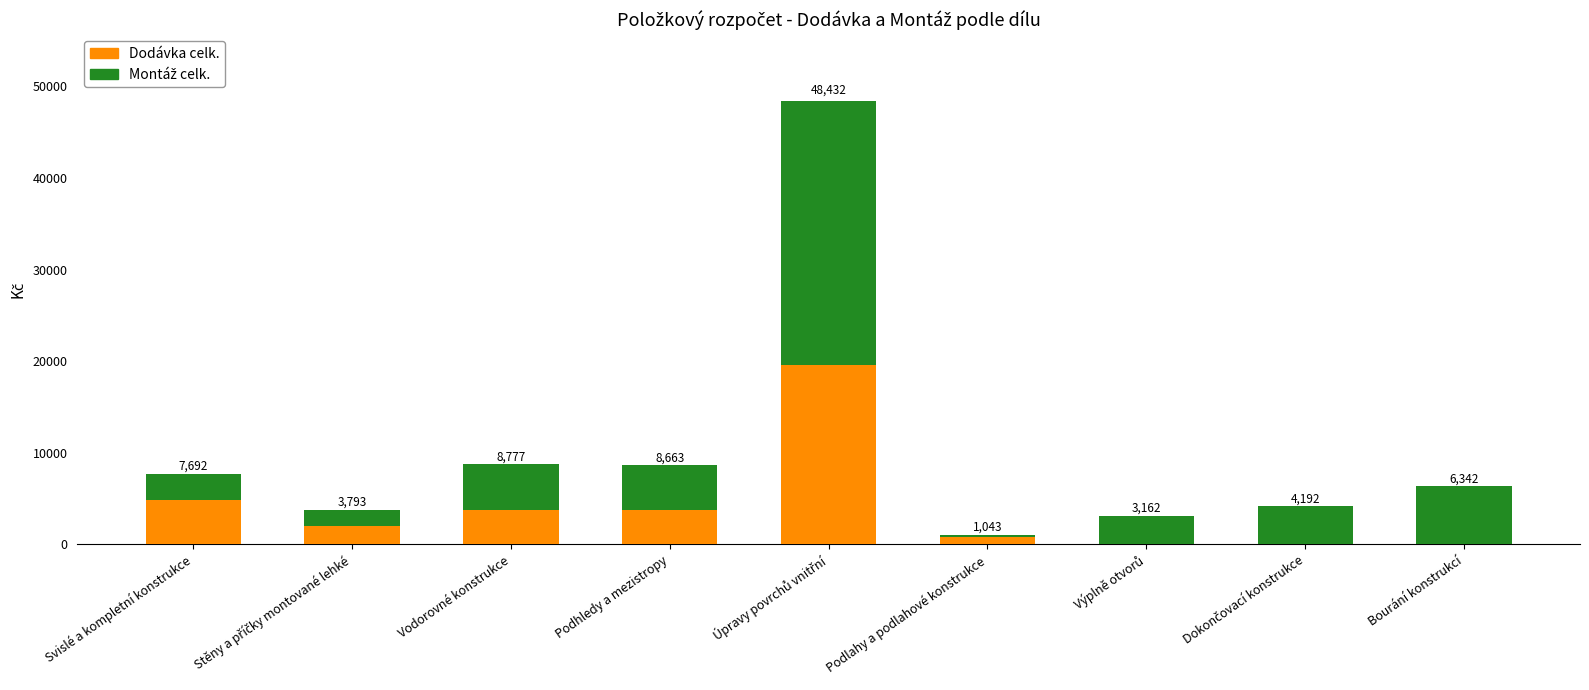

True or false: Montáž celk. has a value of 190.8 at Podlahy a podlahové konstrukce.

True